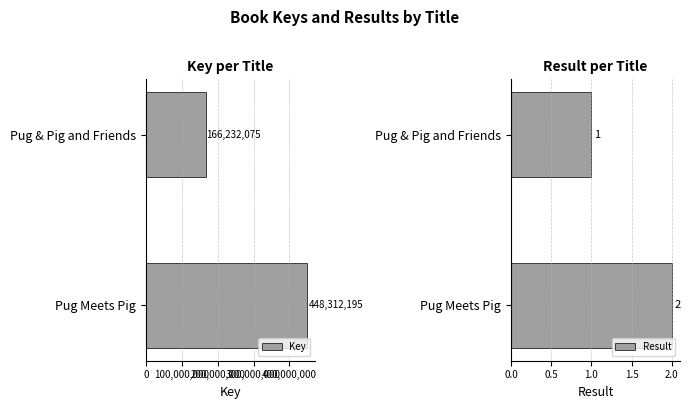

Which series has the largest total across all categories?

Key